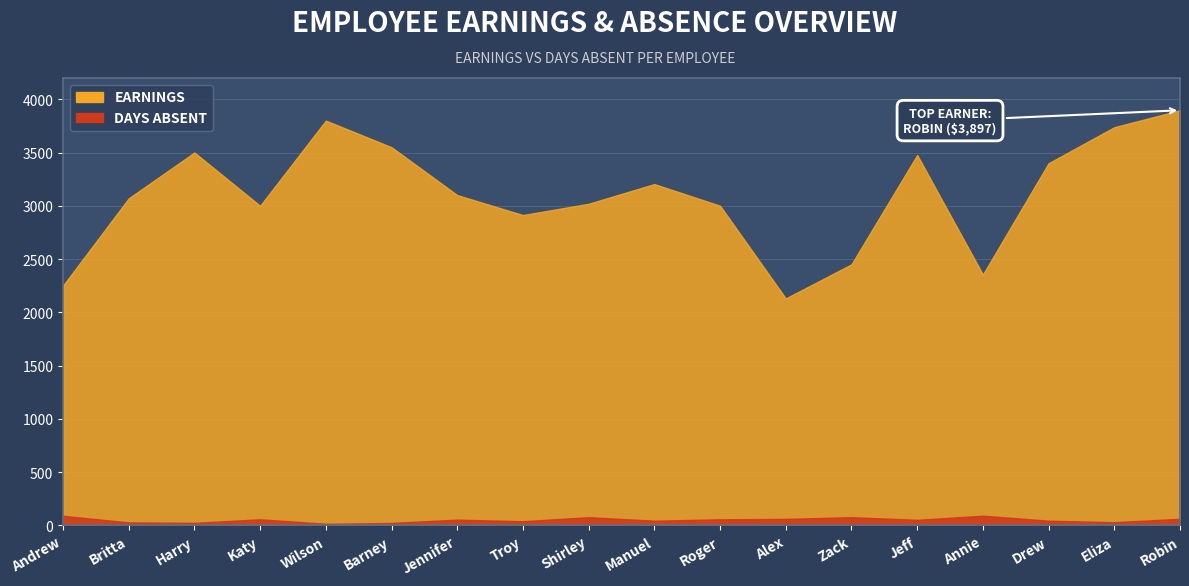

Is the value of Days Absent at Shirley greater than the value of Earnings at Wilson?

No